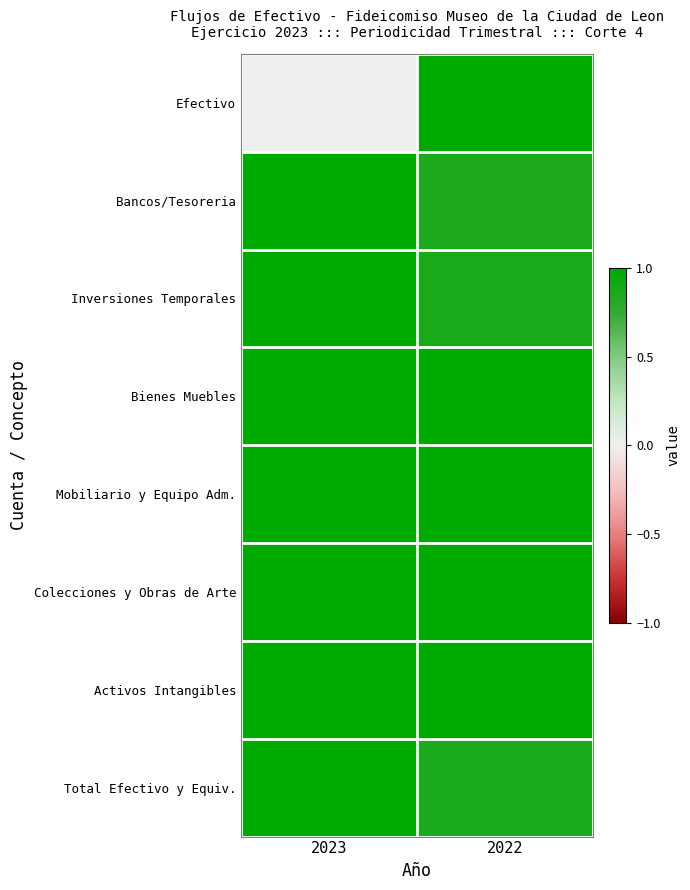

What is the total value across all series at 2023?

7.0